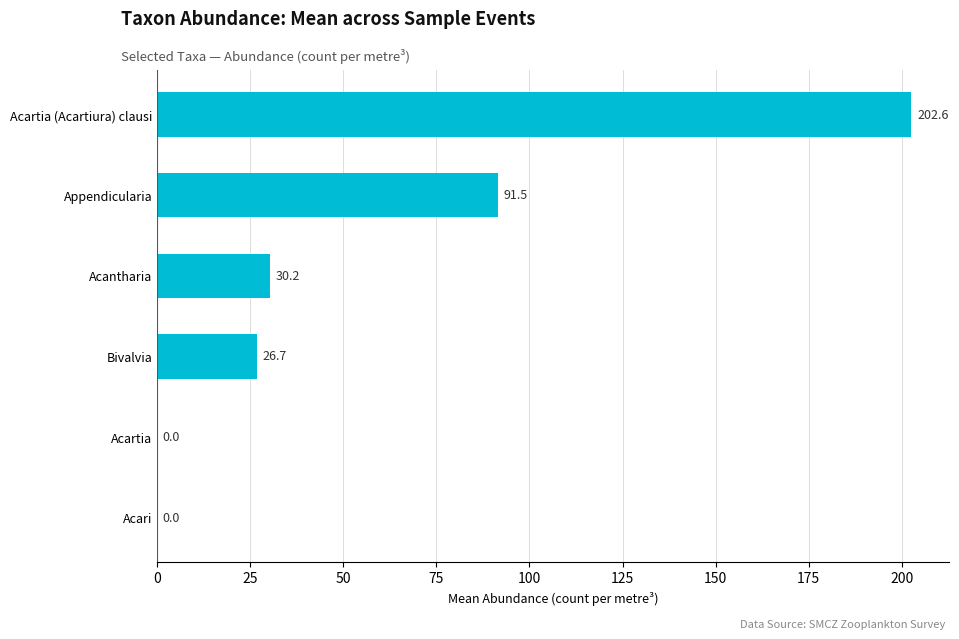

The value at Acari is 0.0. True or false?

True